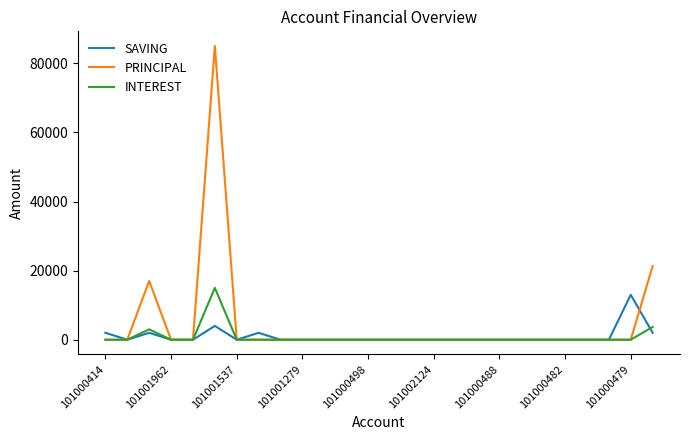

How many lines are shown in the chart?

3